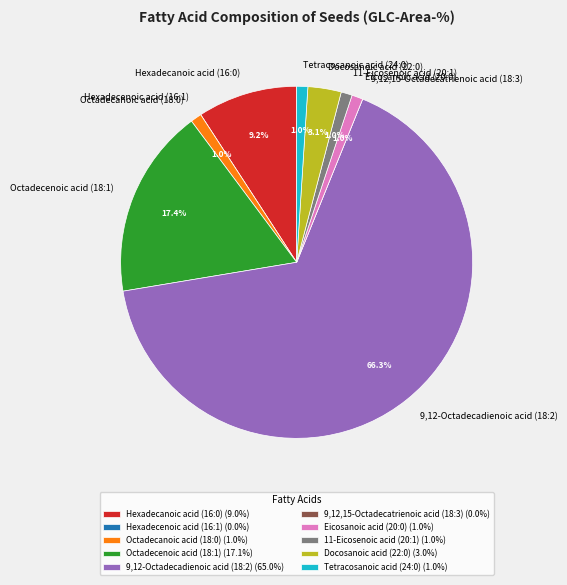

To the nearest percent, what is the difference between the largest and smallest slice percentages?

66%